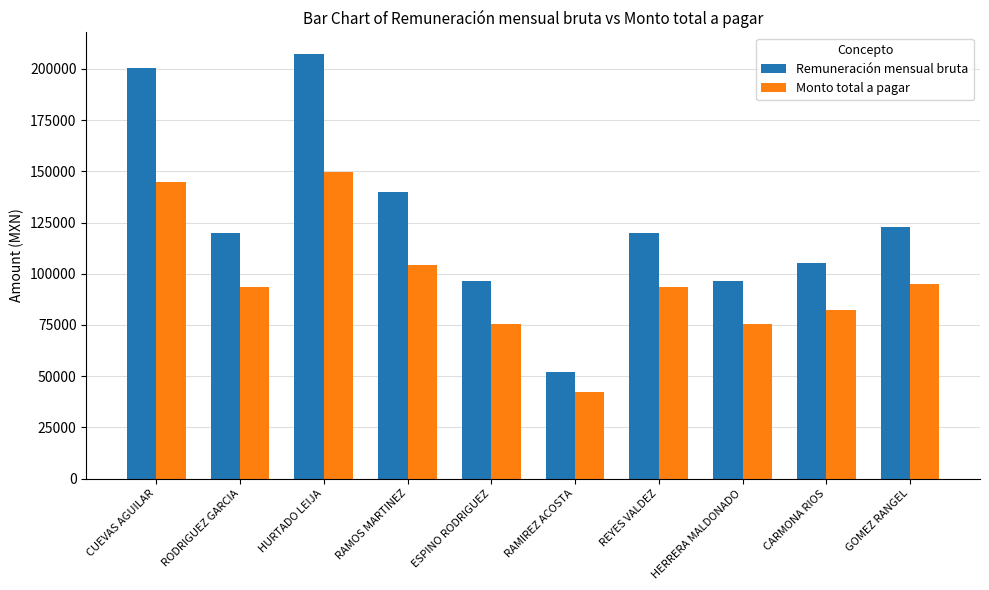

Between HURTADO LEIJA and HERRERA MALDONADO, which series saw the biggest shift?

Remuneración mensual bruta